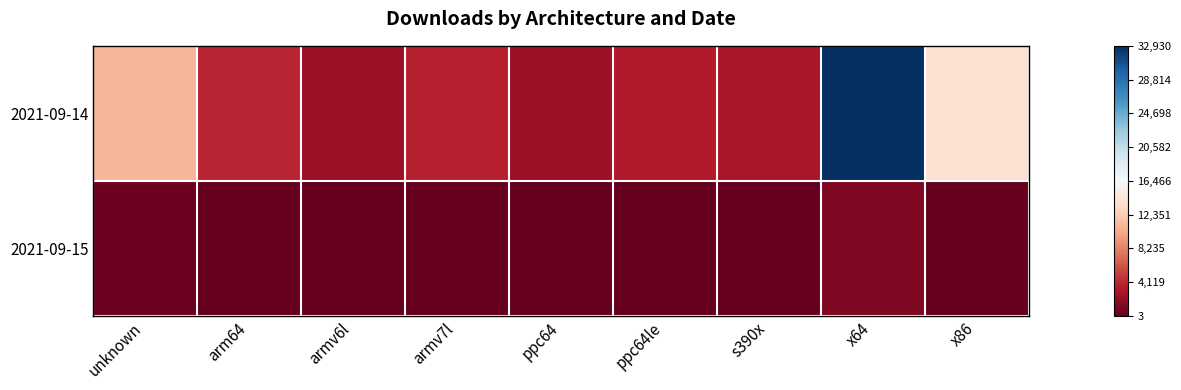

At how many categories does at least one series exceed 26073?

1